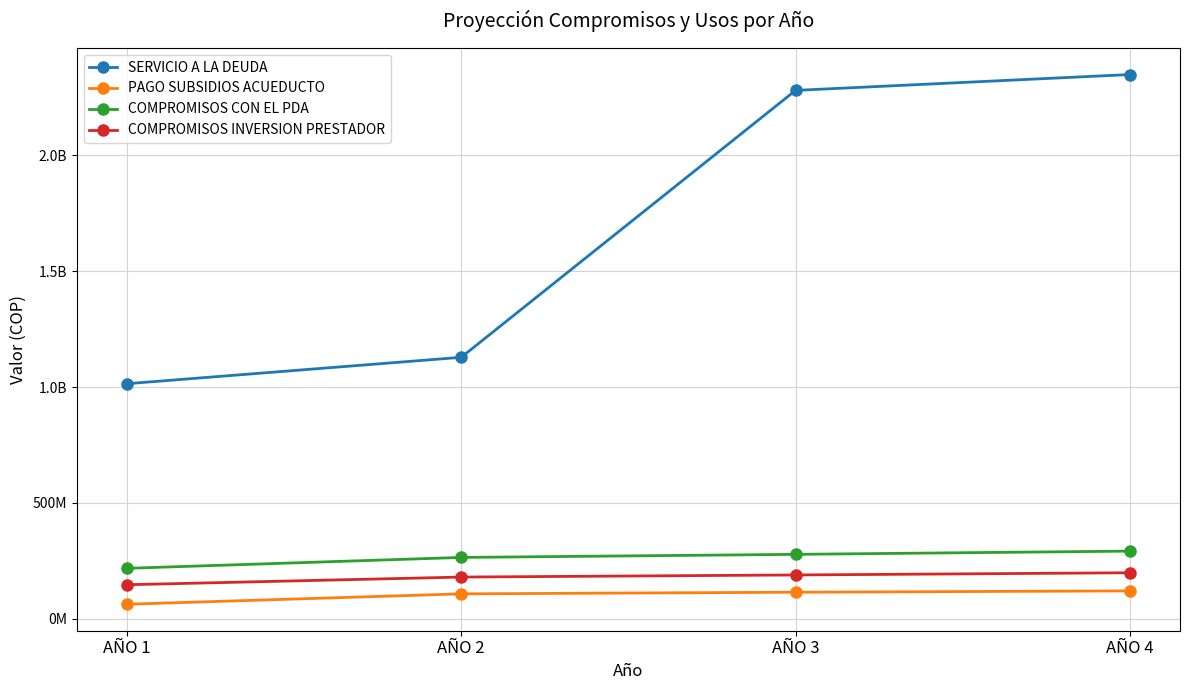

True or false: PAGO SUBSIDIOS ACUEDUCTO and COMPROMISOS INVERSION PRESTADOR cross at least once.

False